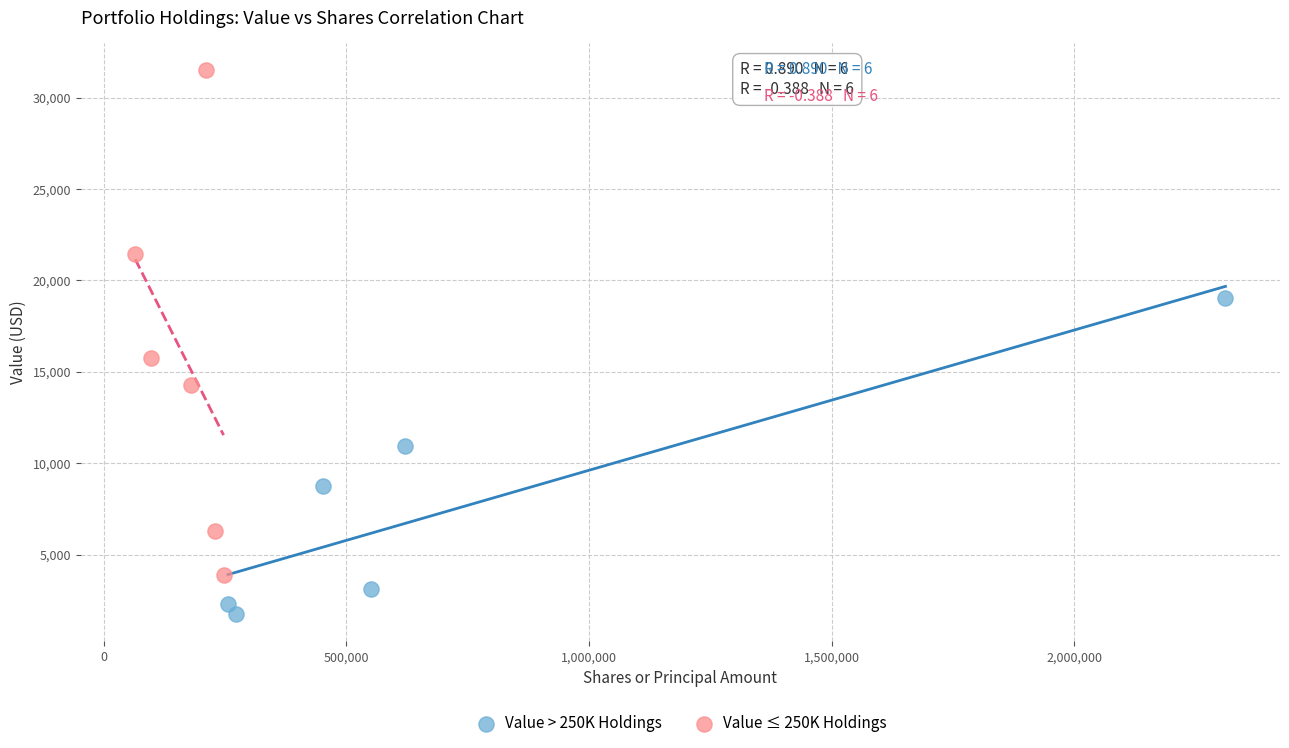

Which series reaches the maximum Y coordinate?

Value ≤ 250K Holdings